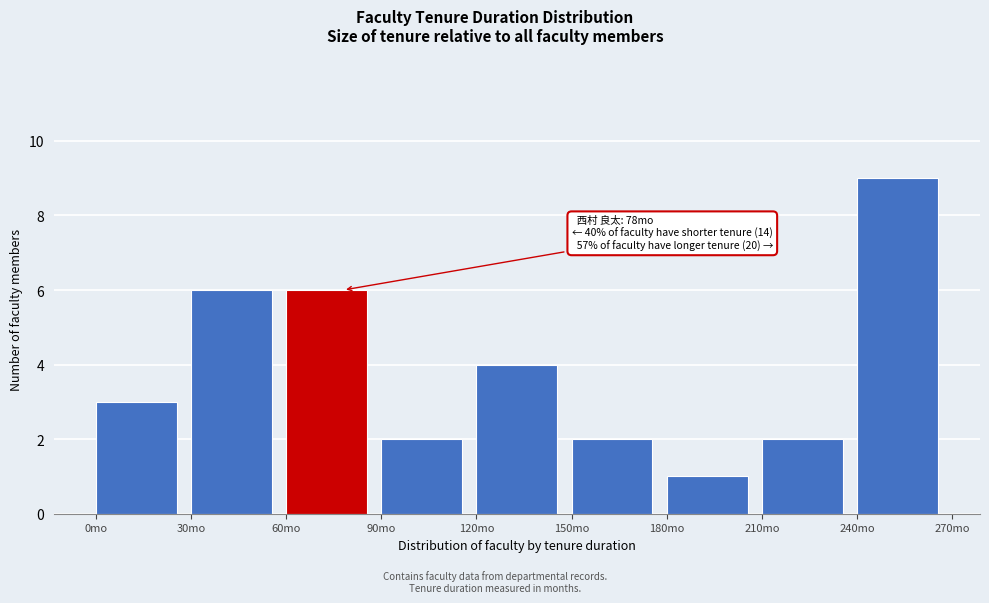

Over which range of the x-axis is the bar tallest?

240 to 270